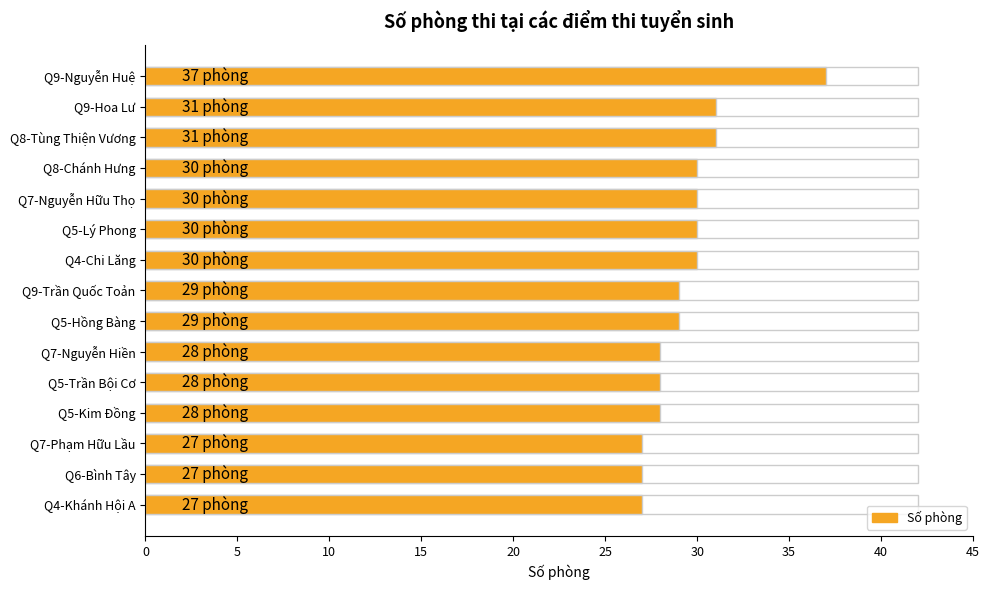

How many series are shown in this chart?

1